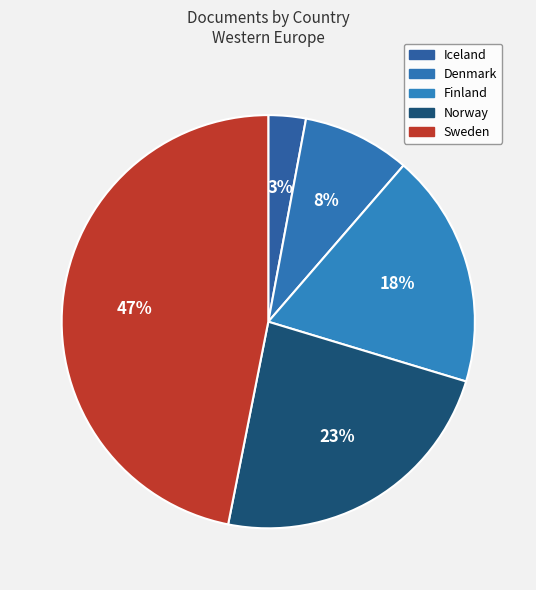

Does Finland account for over 50% of the chart?

No